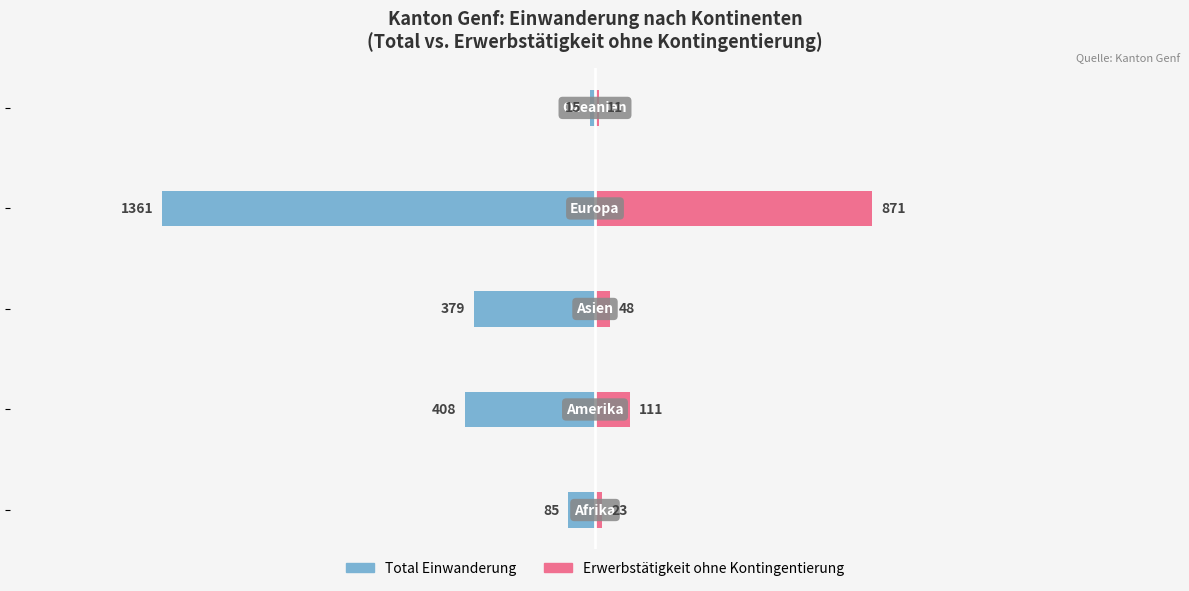

What is the total value across all series at 0?

-62